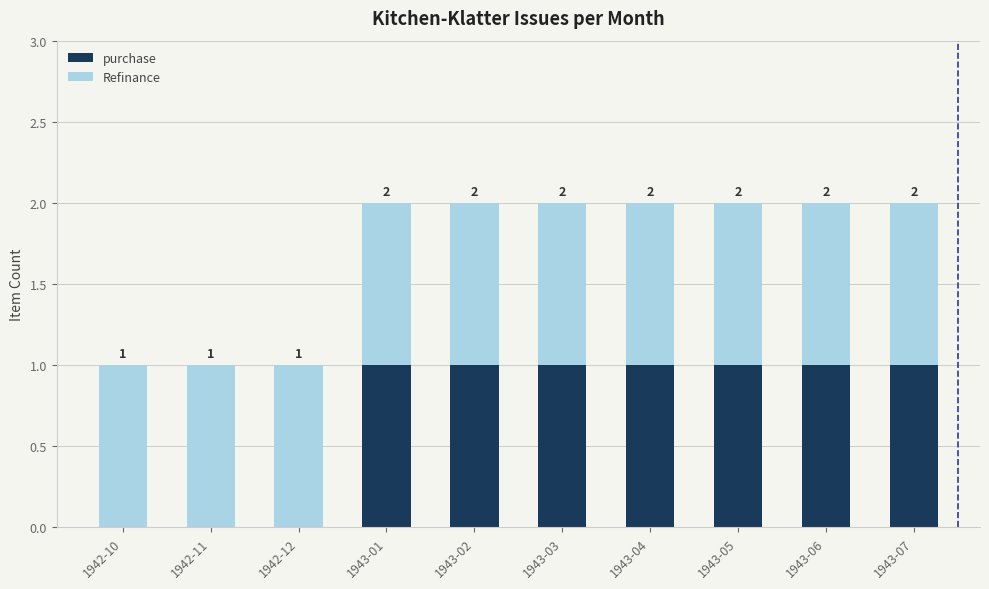

Between 1942-10 and 1942-12, which is larger?

1942-10